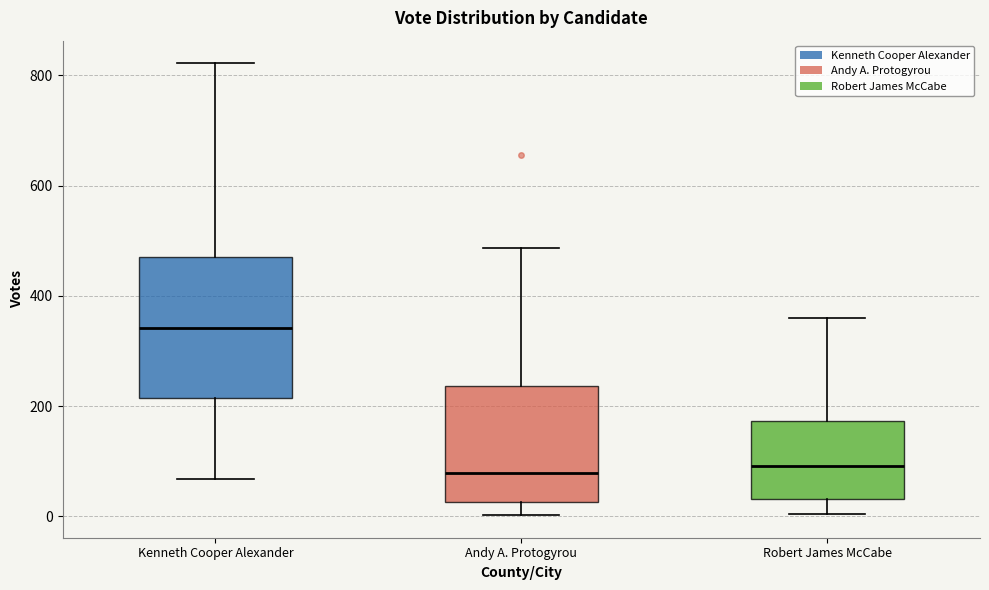

Reading left to right, transcribe this box plot: for each box, give where its median line is, the range the box spans, and where its two whiskers end, as read against the y-axis. The values are not printed on the chart, so give them approximately, as read against the axis.

Kenneth Cooper Alexander: median 340, box 220 to 480, whiskers 60 to 820
Andy A. Protogyrou: median 80, box 20 to 240, whiskers 0 to 480
Robert James McCabe: median 100, box 40 to 180, whiskers 0 to 360